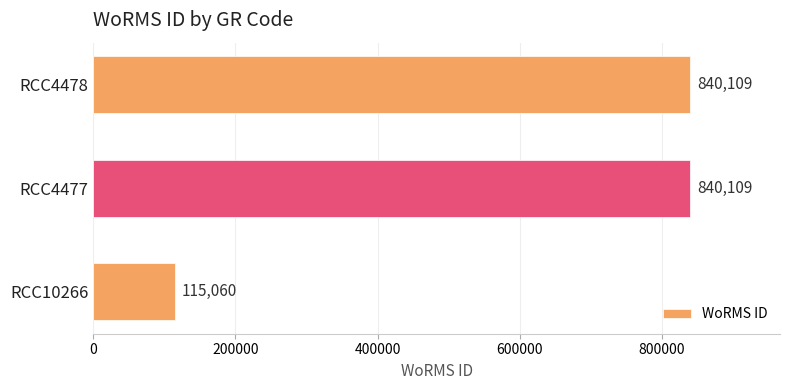

What is the sum of all values?

1795278